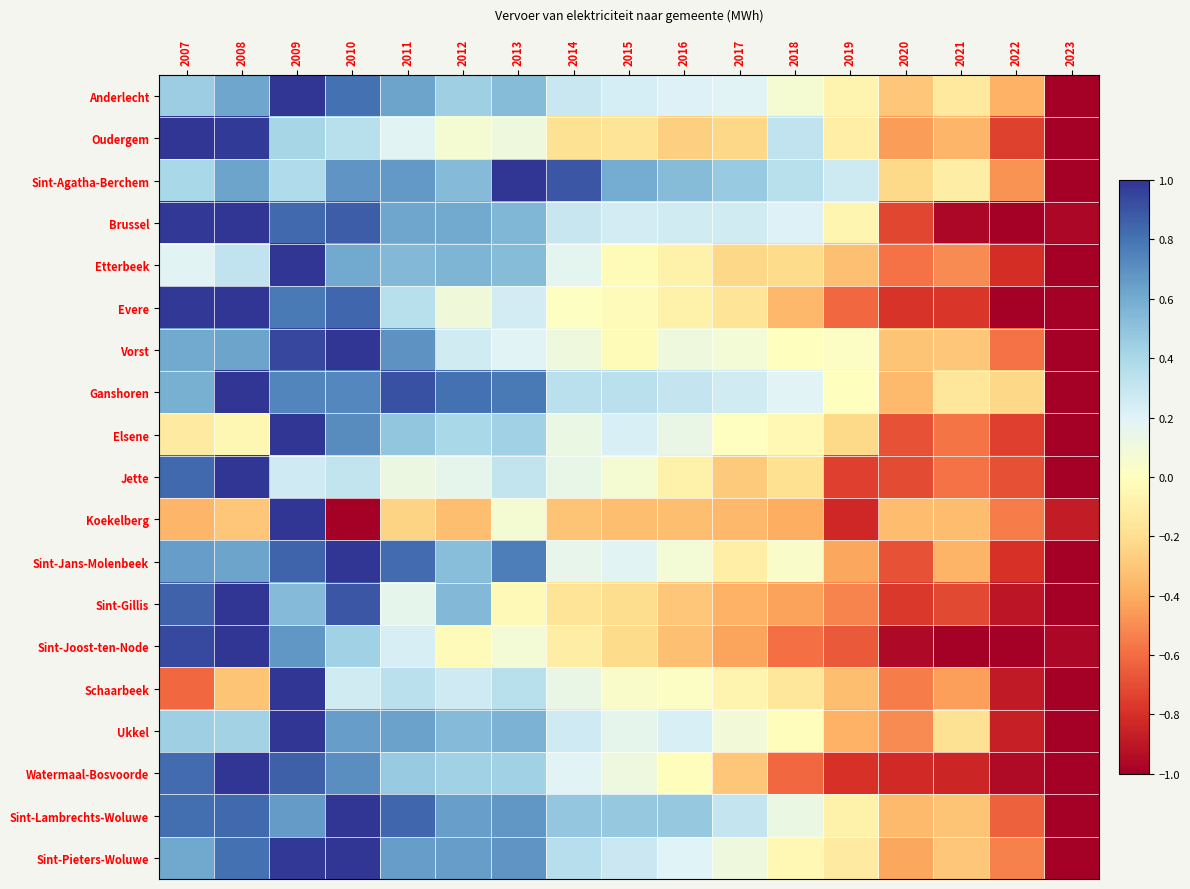

Rank the series at 2012 from highest to lowest value.

Ganshoren, Sint-Pieters-Woluwe, Sint-Lambrechts-Woluwe, Brussel, Etterbeek, Sint-Gillis, Ukkel, Sint-Agatha-Berchem, Sint-Jans-Molenbeek, Anderlecht, Watermaal-Bosvoorde, Elsene, Schaarbeek, Vorst, Jette, Evere, Oudergem, Sint-Joost-ten-Node, Koekelberg